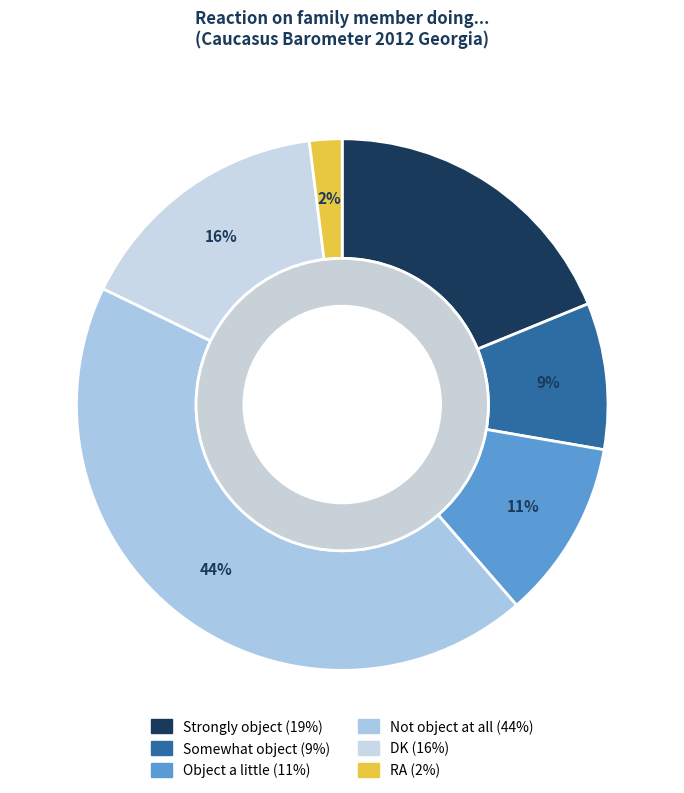

Is it true that DK is 31% of the pie?

False